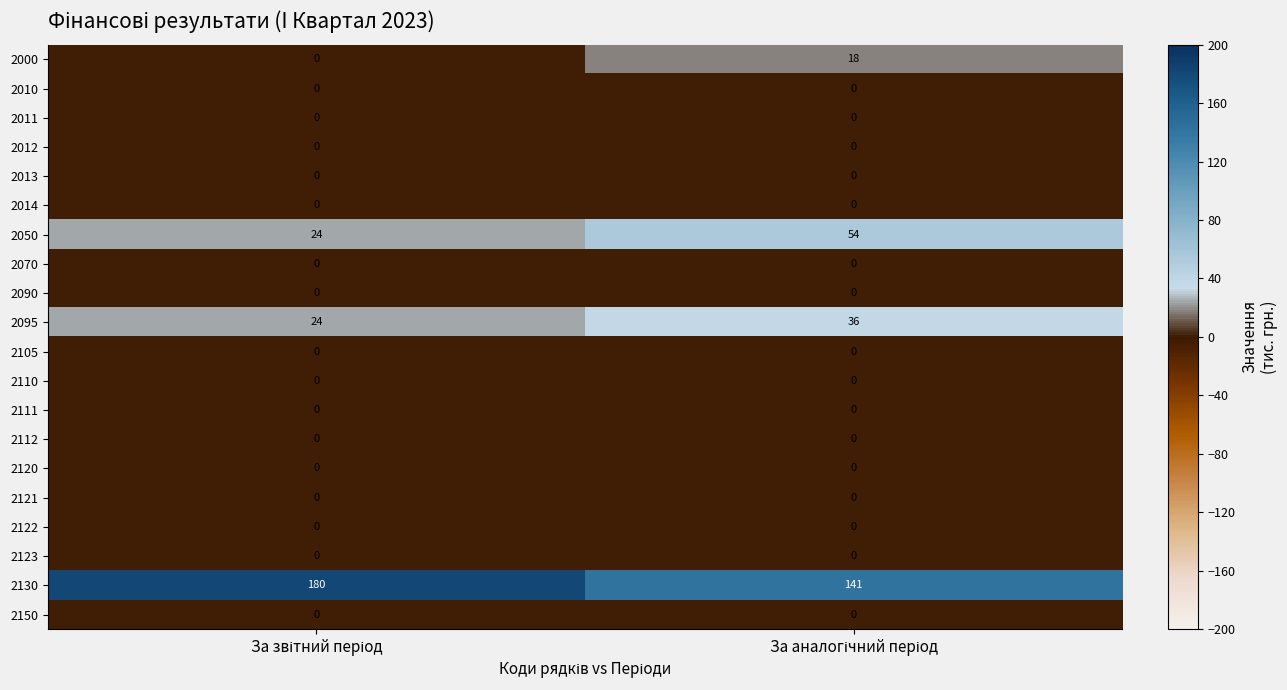

Which series has the widest spread of values?

2130